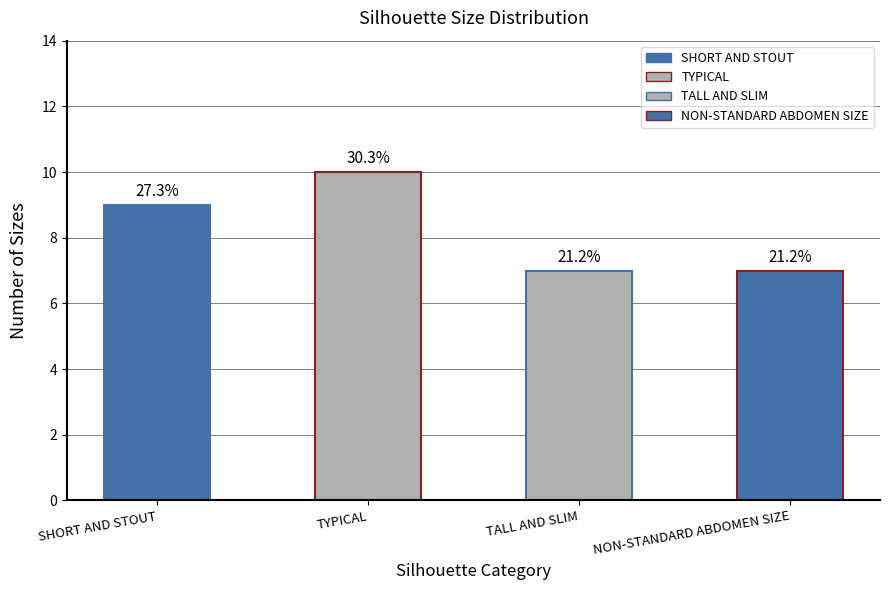

List the labels in order of value, largest first.

TYPICAL, SHORT AND STOUT, TALL AND SLIM, NON-STANDARD ABDOMEN SIZE